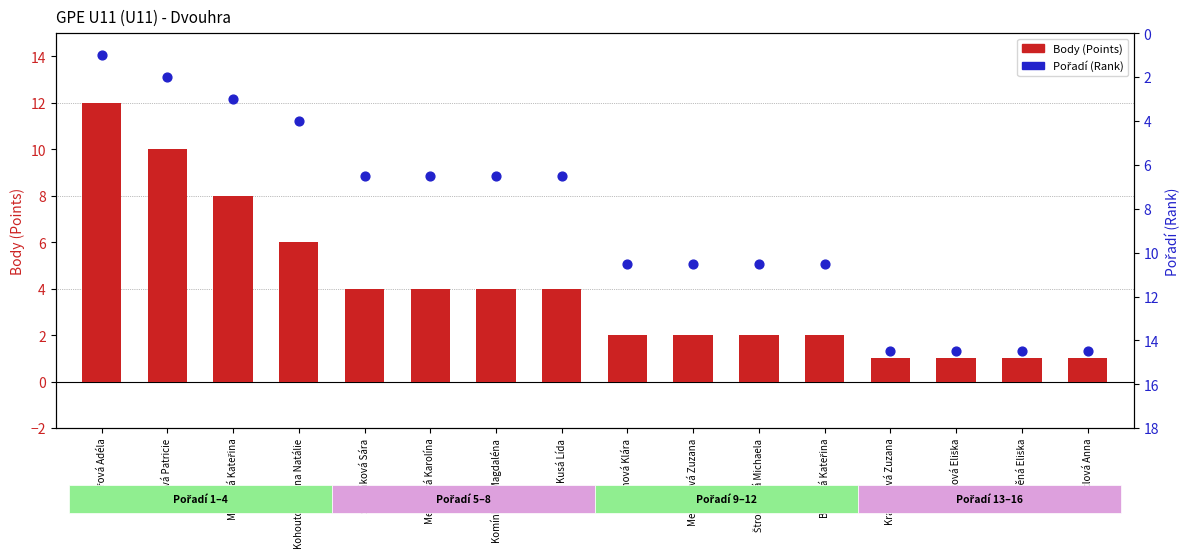

Which series has the widest spread of Y values?

Pořadí (Rank)